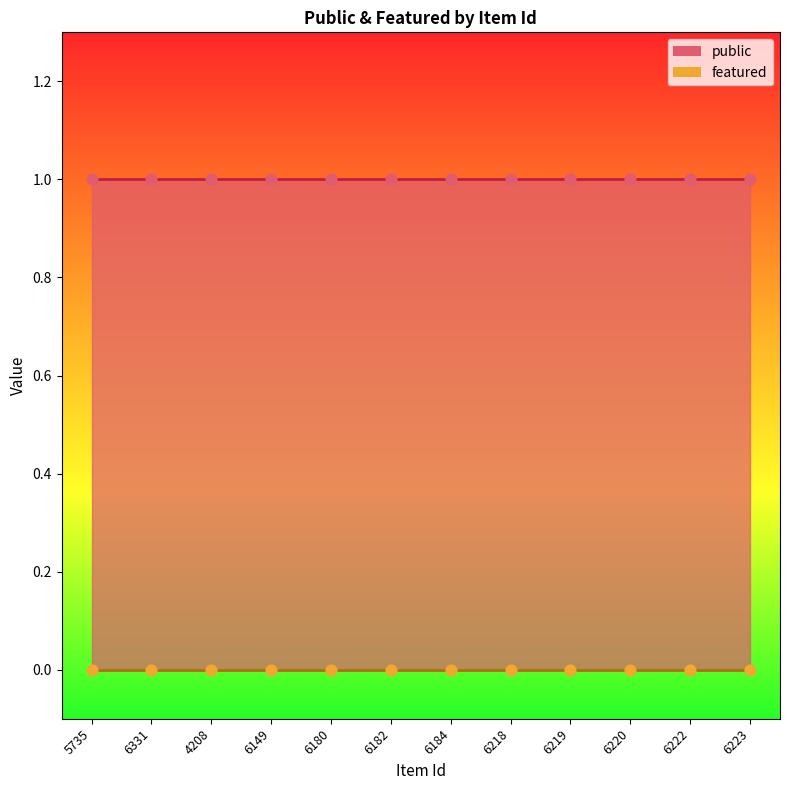

Is the value of featured at 4208 greater than the value of public at 6184?

No